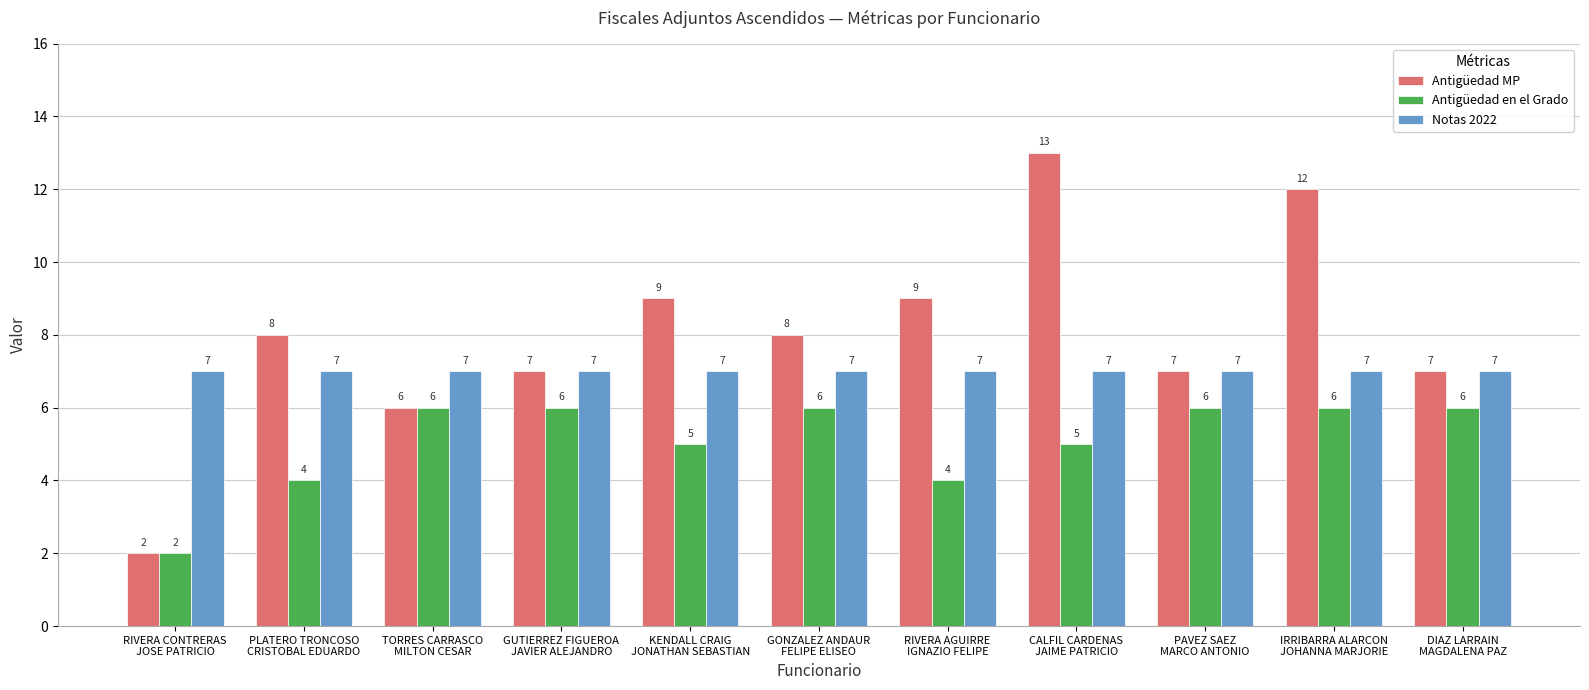

What are all the series names shown in the legend?

Antigüedad MP, Antigüedad en el Grado, Notas 2022